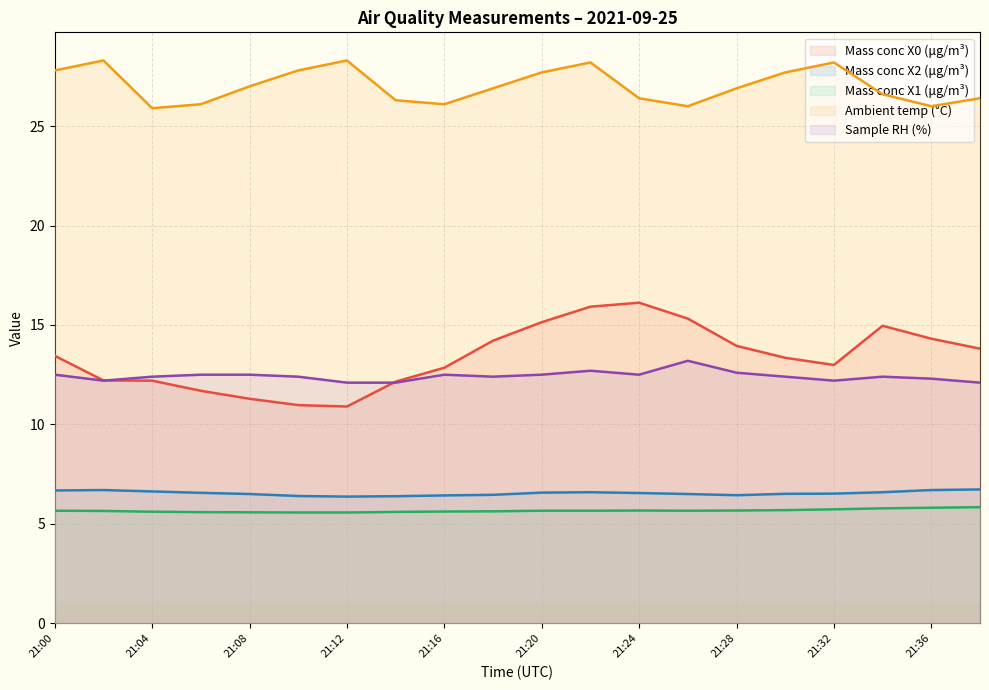

Reading left to right, list all the values displayed in this chart.

Mass conc X0 (μg/m³): 21:00=13.4	21:02=12.2	21:04=12.2	21:06=11.7	21:08=11.3	21:10=11.0	21:12=10.9	21:14=12.2	21:16=12.8	21:18=14.2	21:20=15.1	21:22=15.9	21:24=16.1	21:26=15.3	21:28=13.9	21:30=13.3	21:32=13.0	21:34=15.0	21:36=14.3	21:38=13.8
Mass conc X2 (μg/m³): 21:00=6.7	21:02=6.7	21:04=6.6	21:06=6.6	21:08=6.5	21:10=6.4	21:12=6.4	21:14=6.4	21:16=6.4	21:18=6.5	21:20=6.6	21:22=6.6	21:24=6.5	21:26=6.5	21:28=6.4	21:30=6.5	21:32=6.5	21:34=6.6	21:36=6.7	21:38=6.7
Mass conc X1 (μg/m³): 21:00=5.7	21:02=5.7	21:04=5.6	21:06=5.6	21:08=5.6	21:10=5.6	21:12=5.6	21:14=5.6	21:16=5.6	21:18=5.6	21:20=5.7	21:22=5.7	21:24=5.7	21:26=5.7	21:28=5.7	21:30=5.7	21:32=5.7	21:34=5.8	21:36=5.8	21:38=5.8
Ambient temp (°C): 21:00=27.8	21:02=28.3	21:04=25.9	21:06=26.1	21:08=27.0	21:10=27.8	21:12=28.3	21:14=26.3	21:16=26.1	21:18=26.9	21:20=27.7	21:22=28.2	21:24=26.4	21:26=26.0	21:28=26.9	21:30=27.7	21:32=28.2	21:34=26.6	21:36=26.0	21:38=26.4
Sample RH (%): 21:00=12.5	21:02=12.2	21:04=12.4	21:06=12.5	21:08=12.5	21:10=12.4	21:12=12.1	21:14=12.1	21:16=12.5	21:18=12.4	21:20=12.5	21:22=12.7	21:24=12.5	21:26=13.2	21:28=12.6	21:30=12.4	21:32=12.2	21:34=12.4	21:36=12.3	21:38=12.1